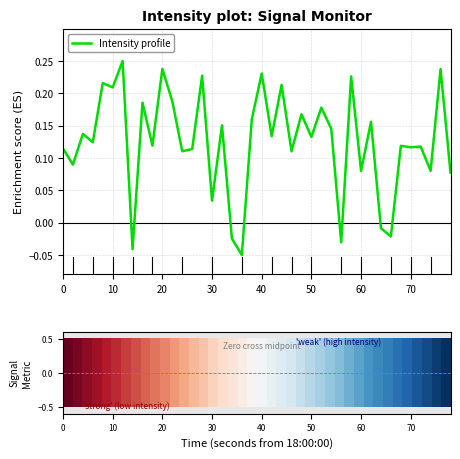

What is the difference between the maximum and minimum values?

0.3